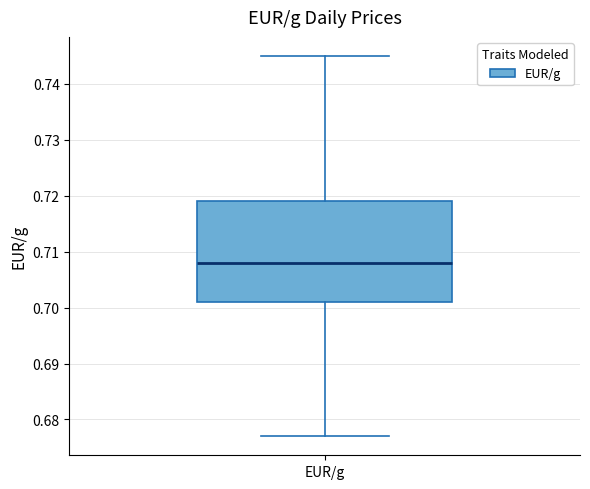

Read this box plot against the y-axis: the position of the median line, the range covered by the box, and the ends of both whiskers. The values are not printed on the chart, so give them approximately, as read against the axis.

median 0.708, box 0.701 to 0.719, whiskers 0.677 to 0.745